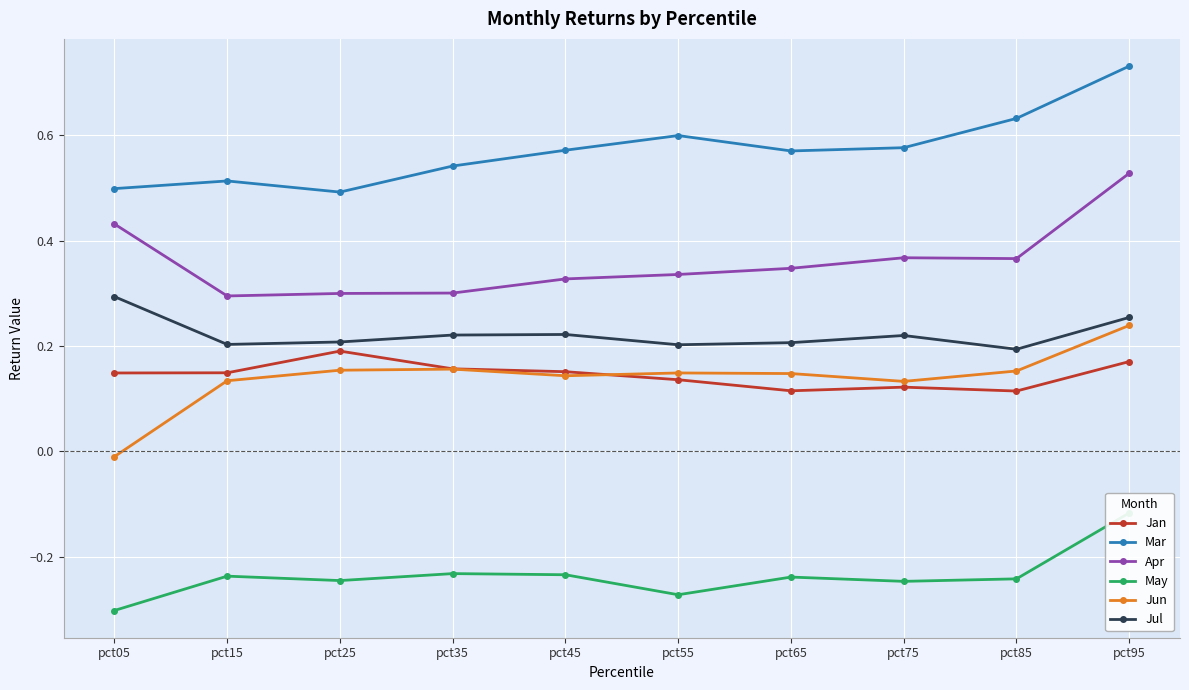

What is the highest value of the Jun series?

0.2